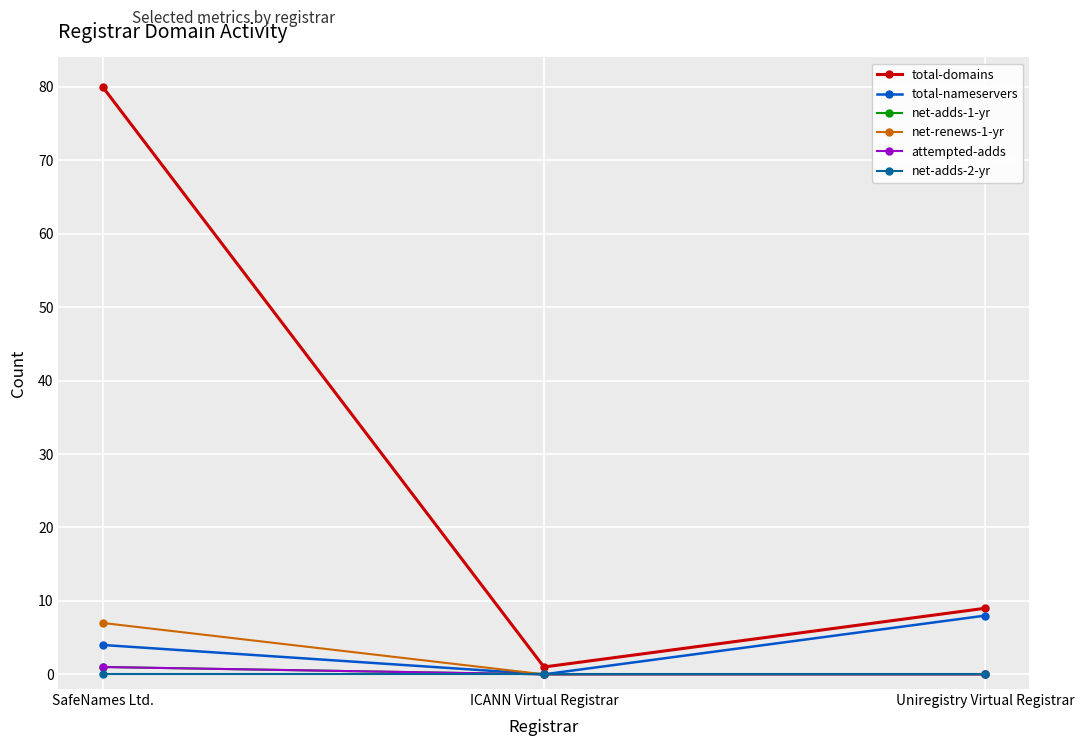

True or false: total-domains has a value of 2 at ICANN Virtual Registrar.

False